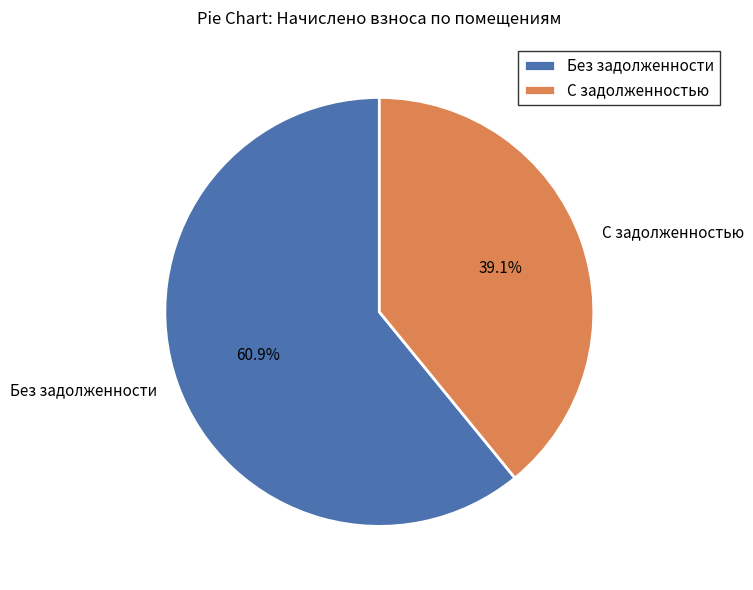

Does any single category account for the majority?

Yes